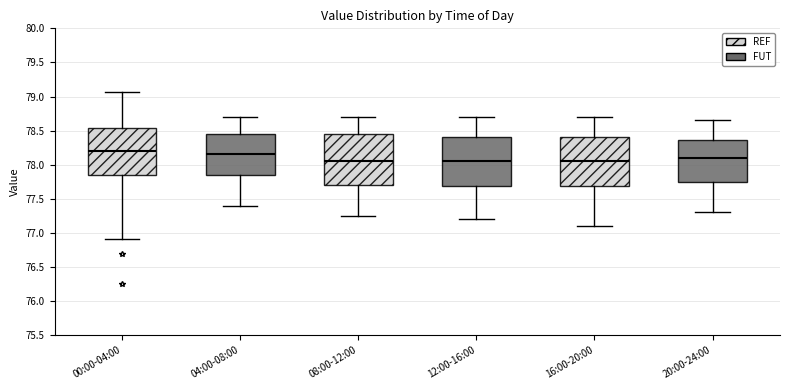

Reading left to right, read every box against the y-axis: the position of its median line, the range the box covers, and the ends of its whiskers. The values are not printed on the chart, so give them approximately, as read against the axis.

00:00-04:00: median 78.20, box 77.85 to 78.55, whiskers 76.90 to 79.05
04:00-08:00: median 78.15, box 77.85 to 78.45, whiskers 77.40 to 78.70
08:00-12:00: median 78.05, box 77.70 to 78.45, whiskers 77.25 to 78.70
12:00-16:00: median 78.05, box 77.70 to 78.40, whiskers 77.20 to 78.70
16:00-20:00: median 78.05, box 77.70 to 78.40, whiskers 77.10 to 78.70
20:00-24:00: median 78.10, box 77.75 to 78.35, whiskers 77.30 to 78.65